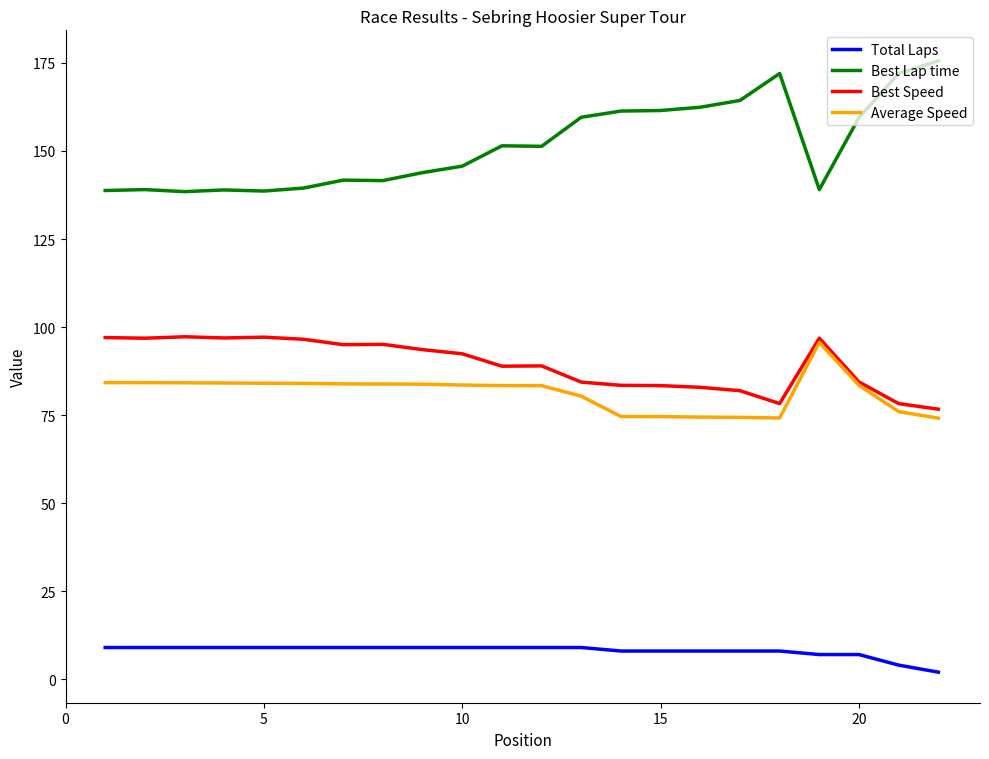

True or false: Total Laps and Best Lap time cross at least once.

False